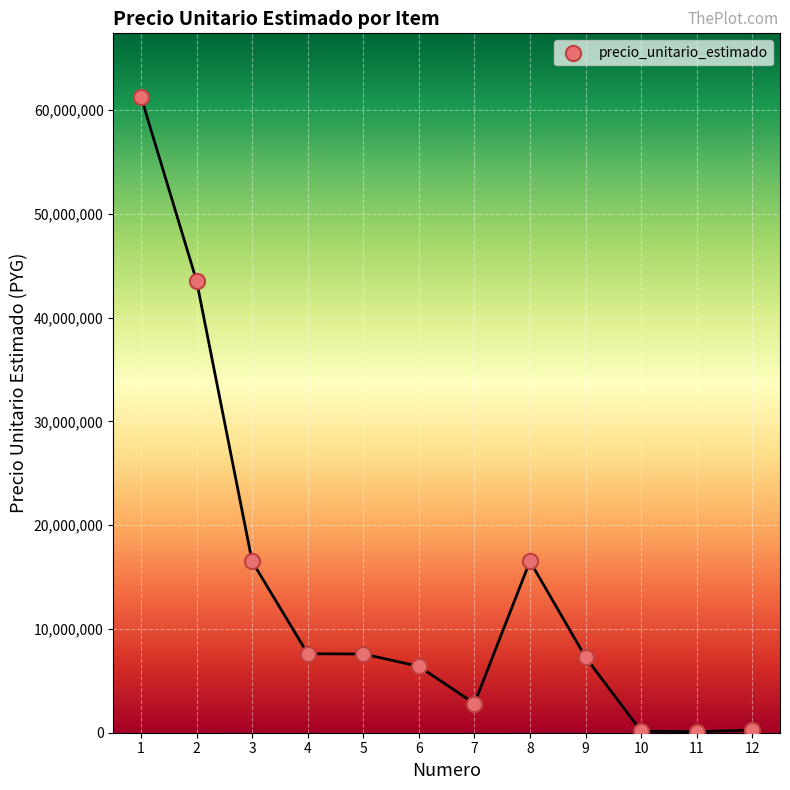

What Y value in the scatter plot is closest to 30685266?

43536520